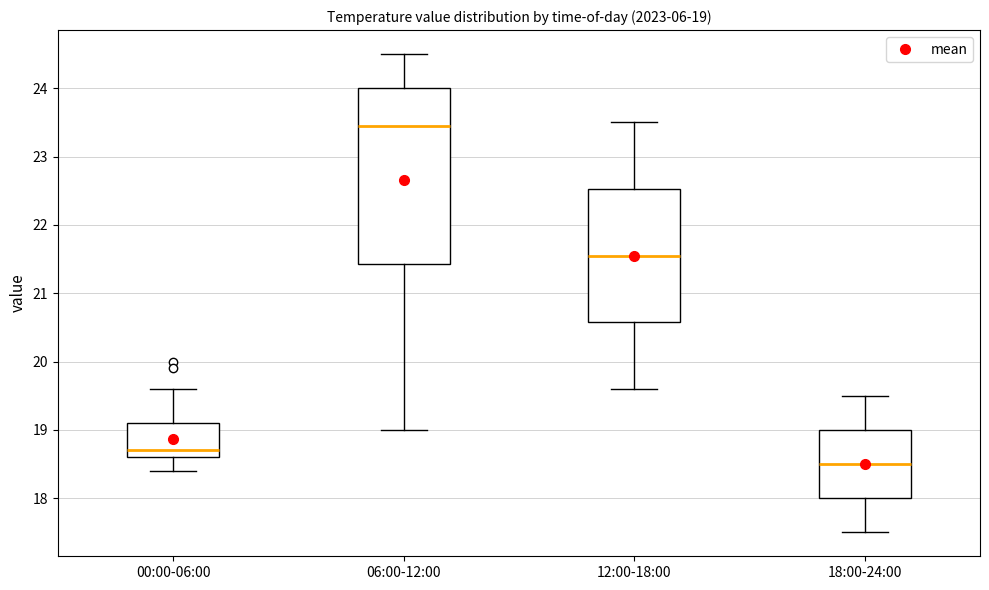

Comparing the boxes themselves (not the whiskers), which one is the tallest?

06:00-12:00